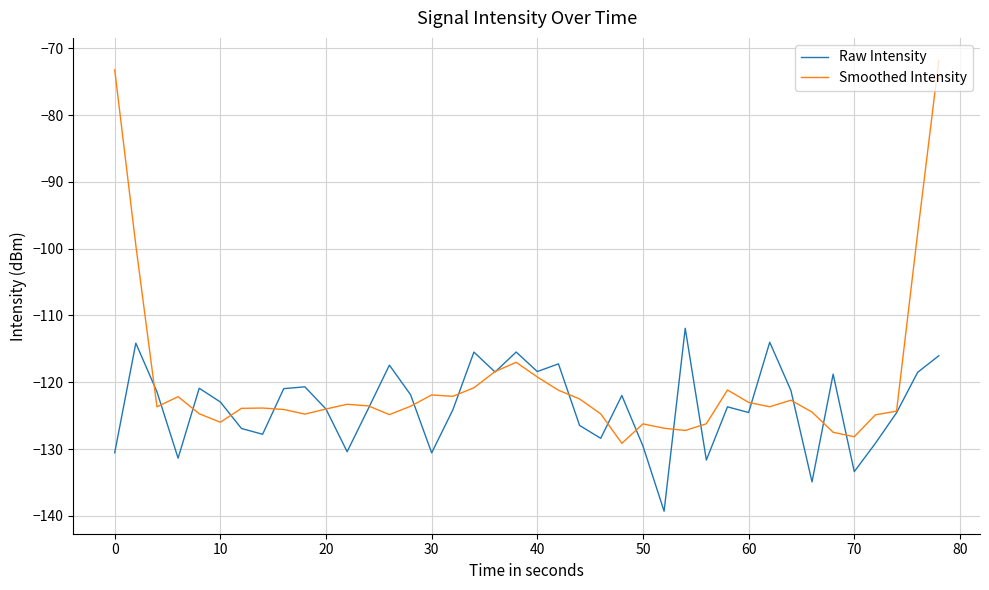

Is this an area chart (filled region under the line)?

No